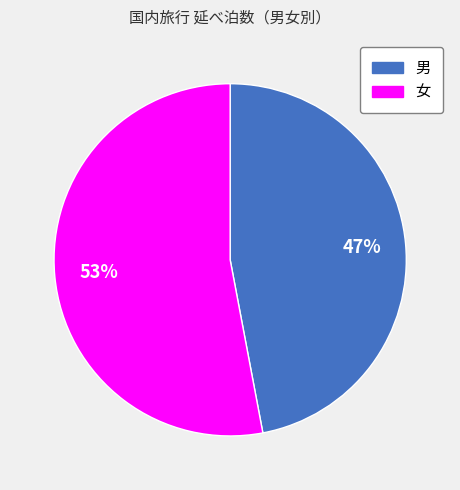

To the nearest percent, what percentage of the pie is 女?

53%